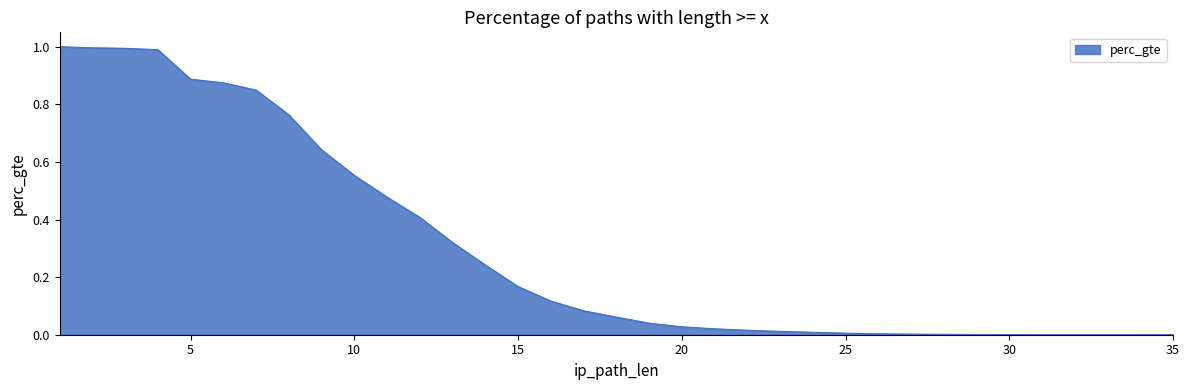

What is the value of the 10th point from the left?

0.6